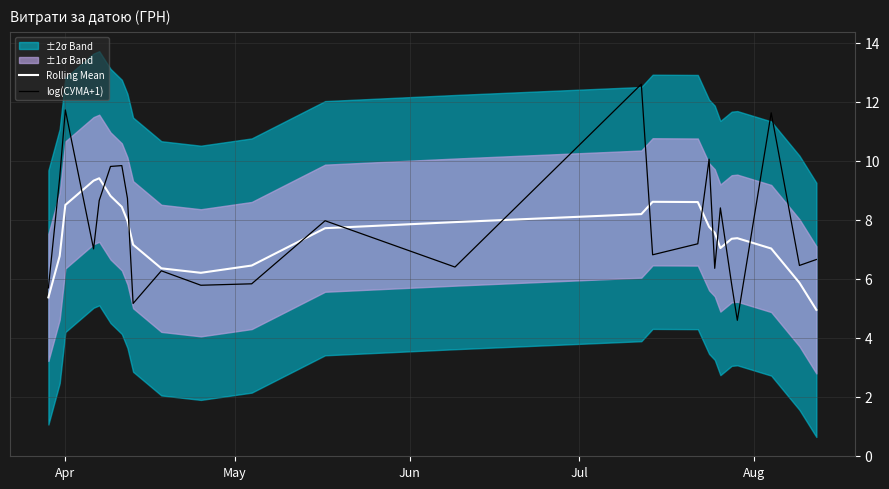

What is the difference between the second highest and minimum values in the log(СУМА+1) series?

7.1